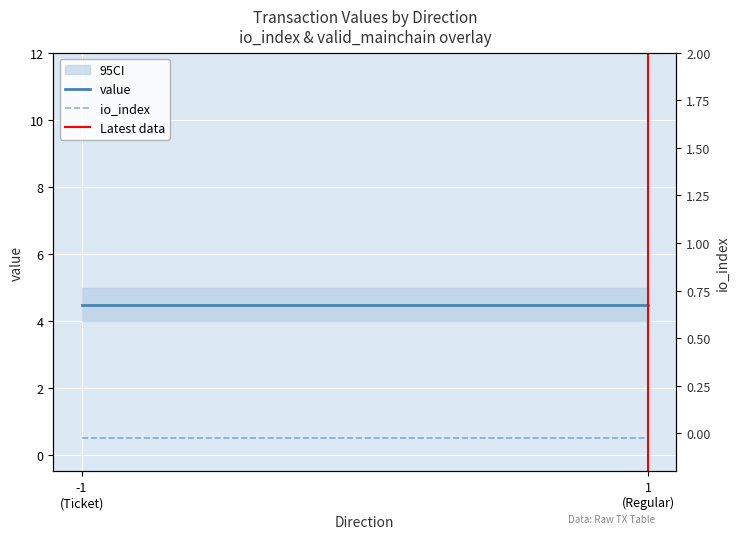

Is it true that Latest data equals 1.0 at 1
(Regular)?

True